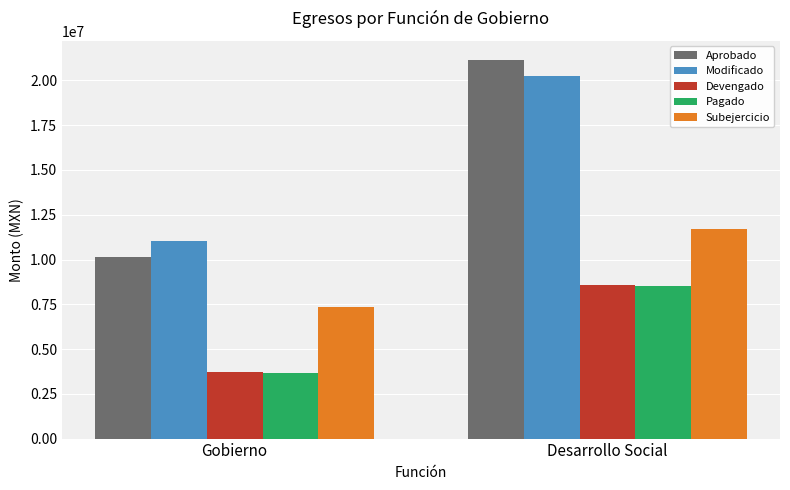

What is the difference between the highest and lowest values at Gobierno?

7368398.1